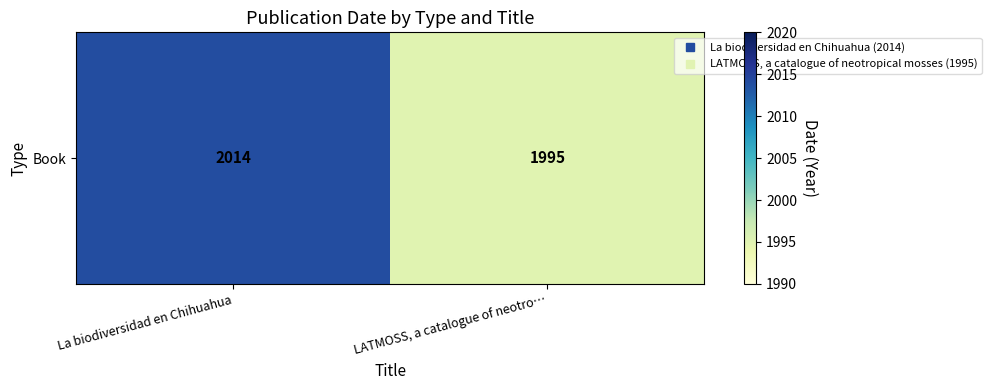

Rank the categories by value from lowest to highest.

LATMOSS, a catalogue of neotro…, La biodiversidad en Chihuahua